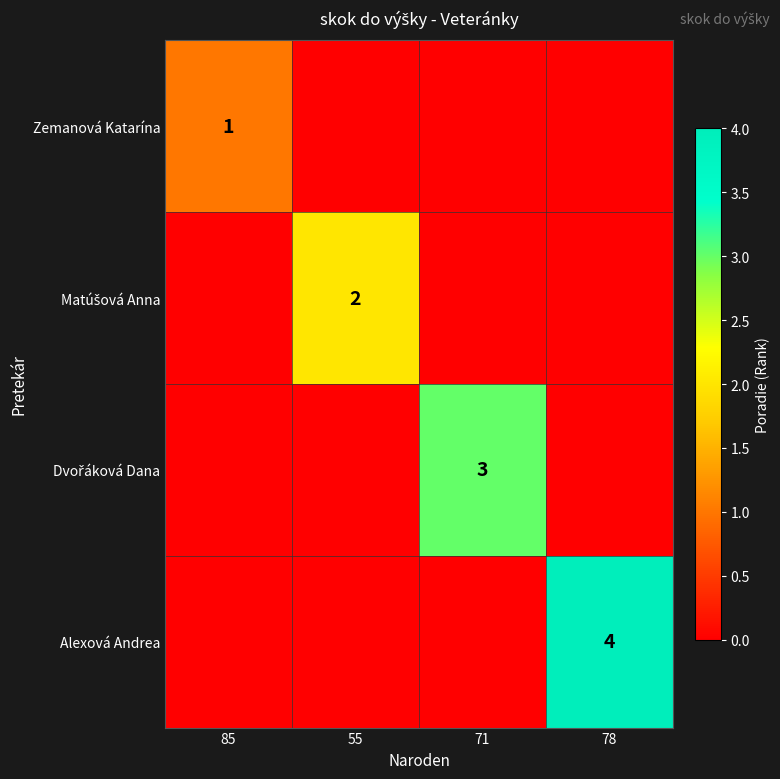

Rank the series by their maximum value, from lowest to highest.

Zemanová Katarína, Matúšová Anna, Dvořáková Dana, Alexová Andrea